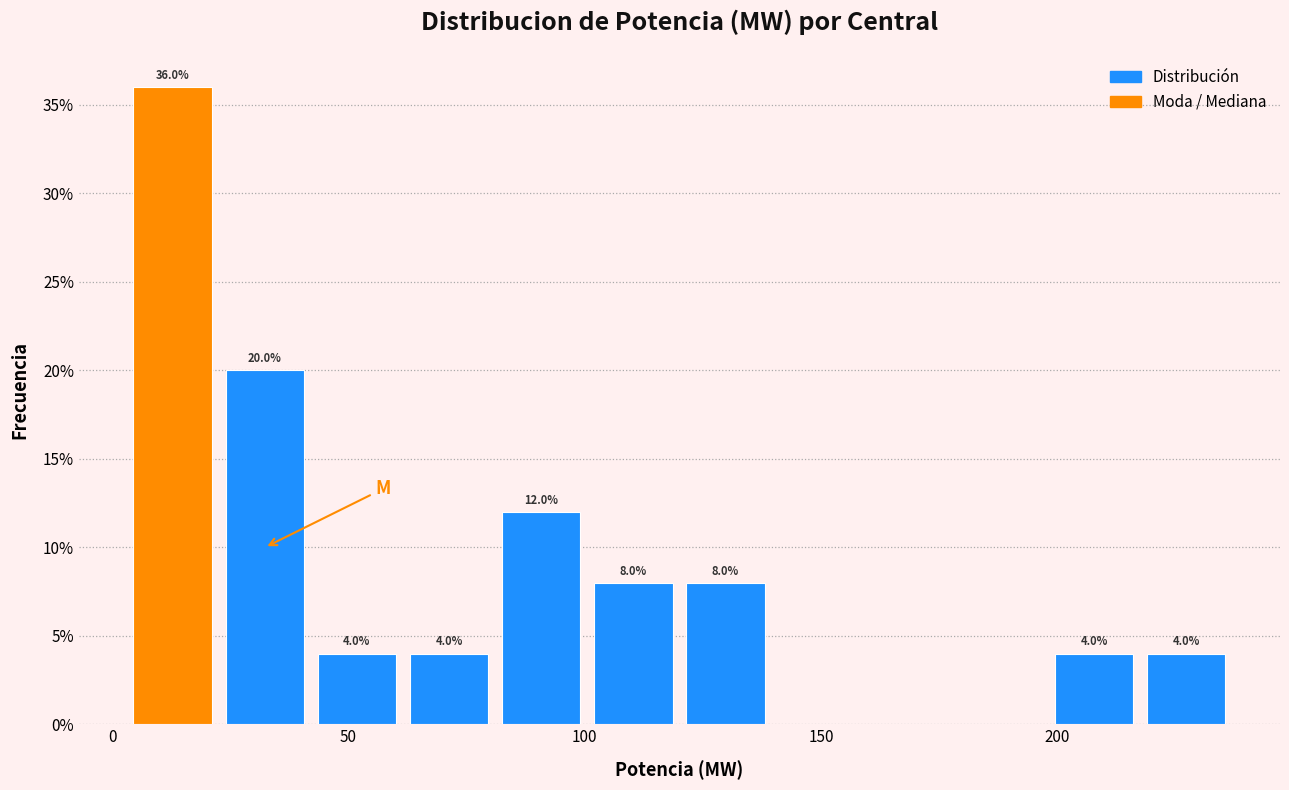

Read against the x-axis, roughly where is the centre of the tallest bar?

15